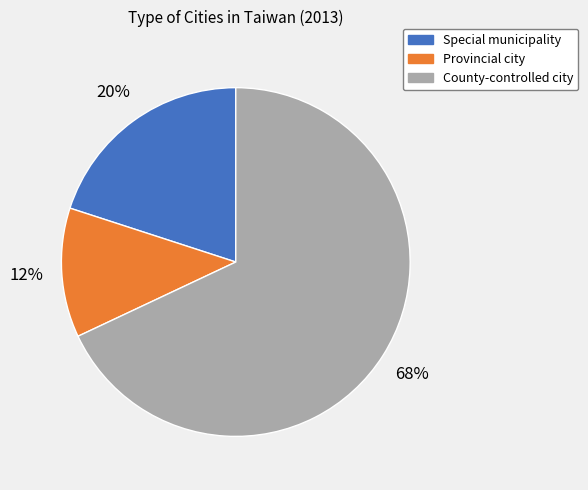

Does Provincial city represent more than half of the total?

No